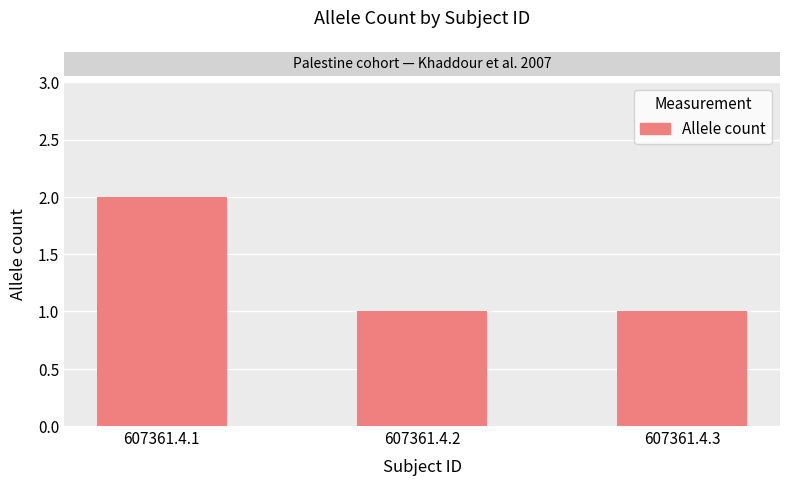

How many values are between 1 and 2?

3